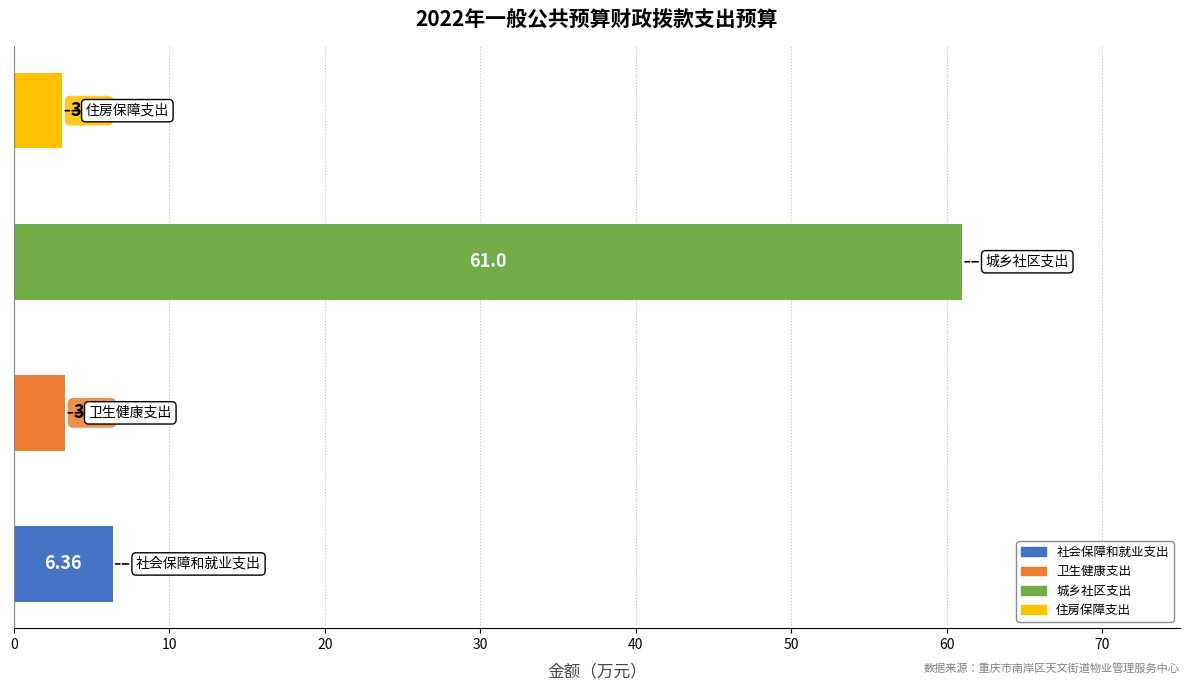

What is the average value?

18.4